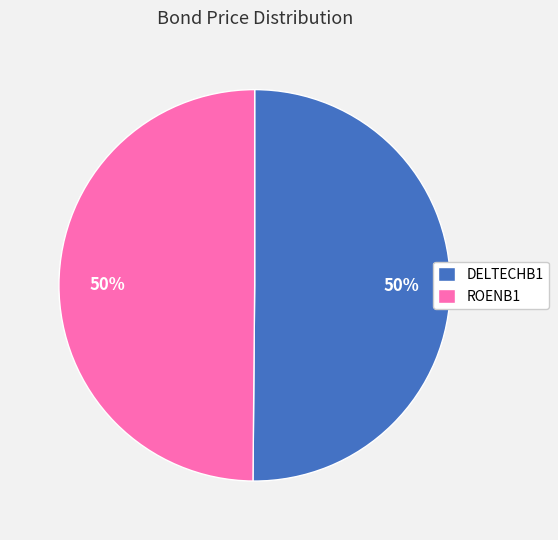

To the nearest percent, what portion does ROENB1 represent?

50%